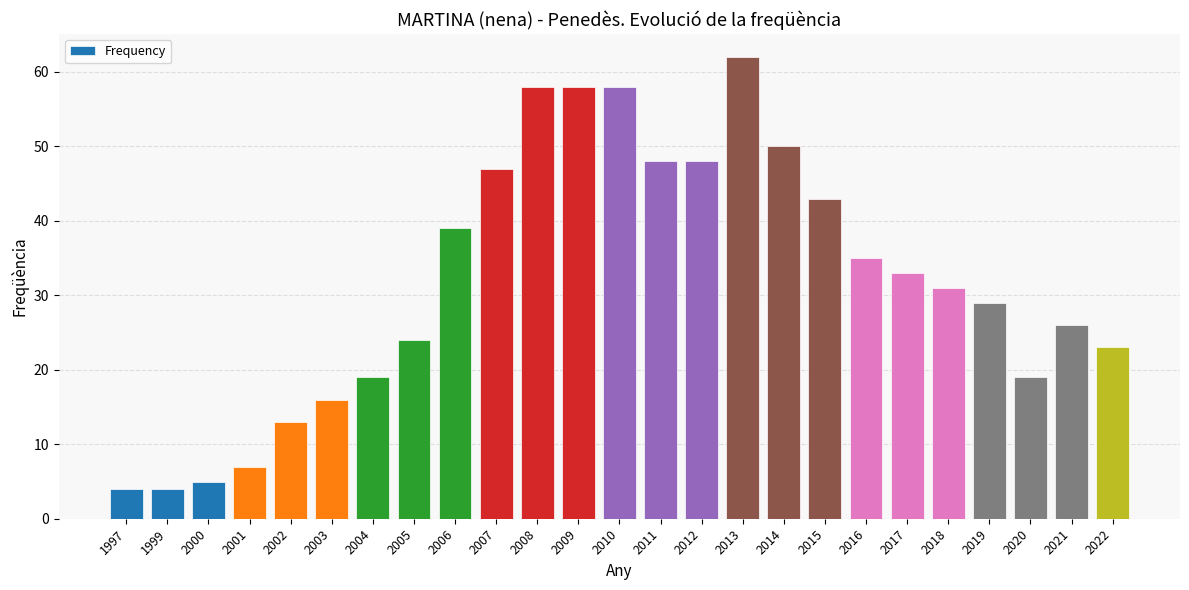

The value at 2001 is 12. True or false?

False